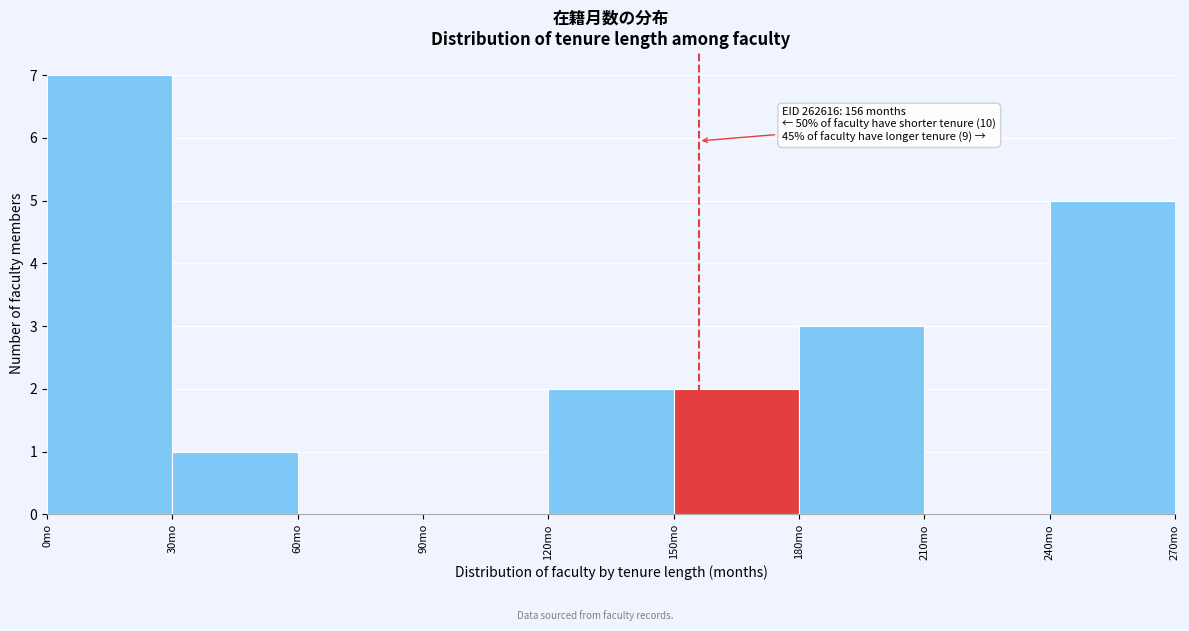

Which range on the x-axis has the tallest bar?

0 to 30